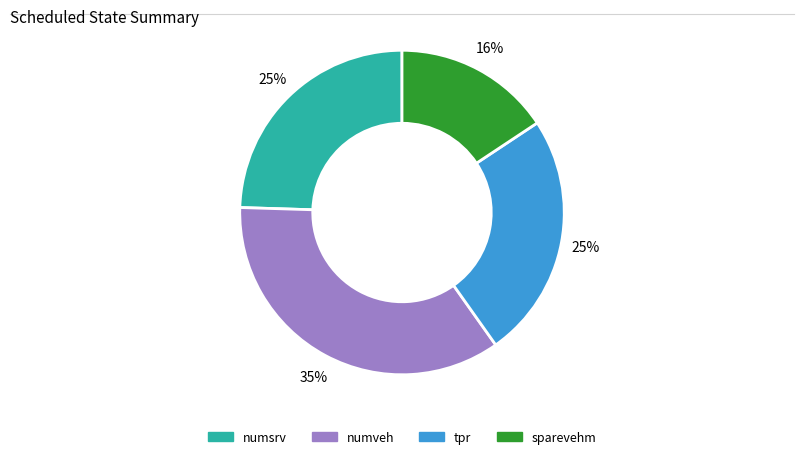

What percentage is the numsrv slice, to the nearest percent?

25%